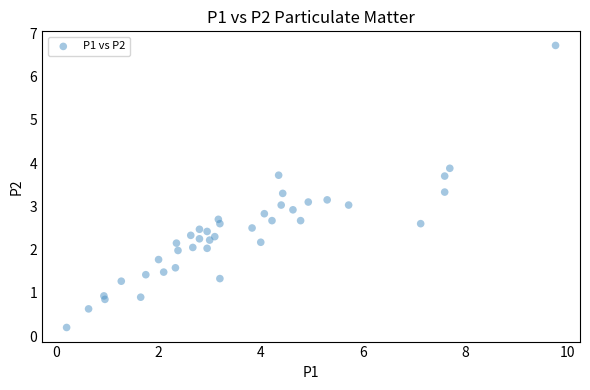

What is the range of Y values (max minus min)?

6.5